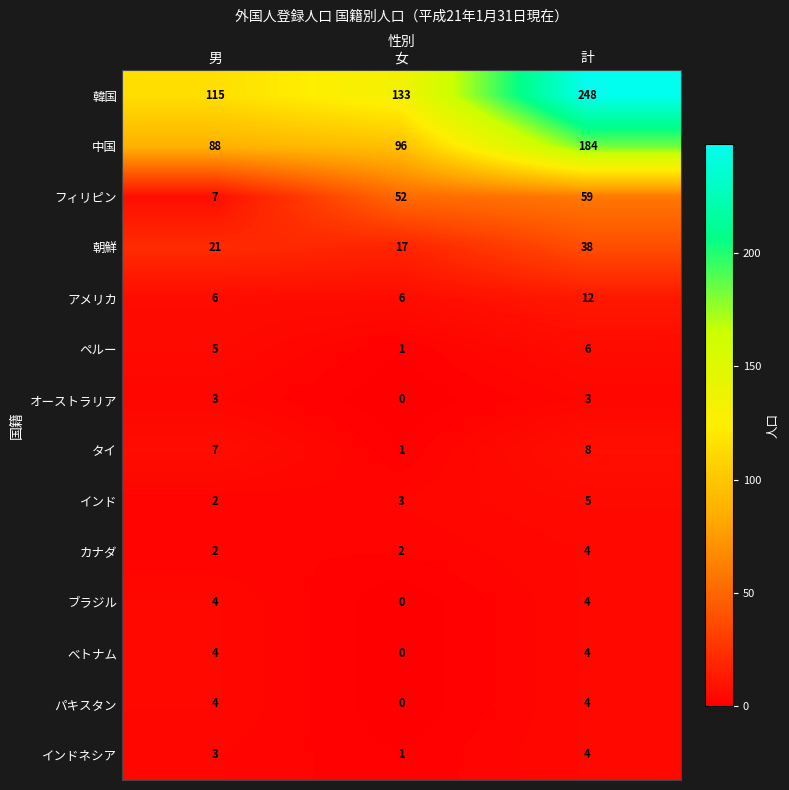

What is the maximum value shown in the chart?

248